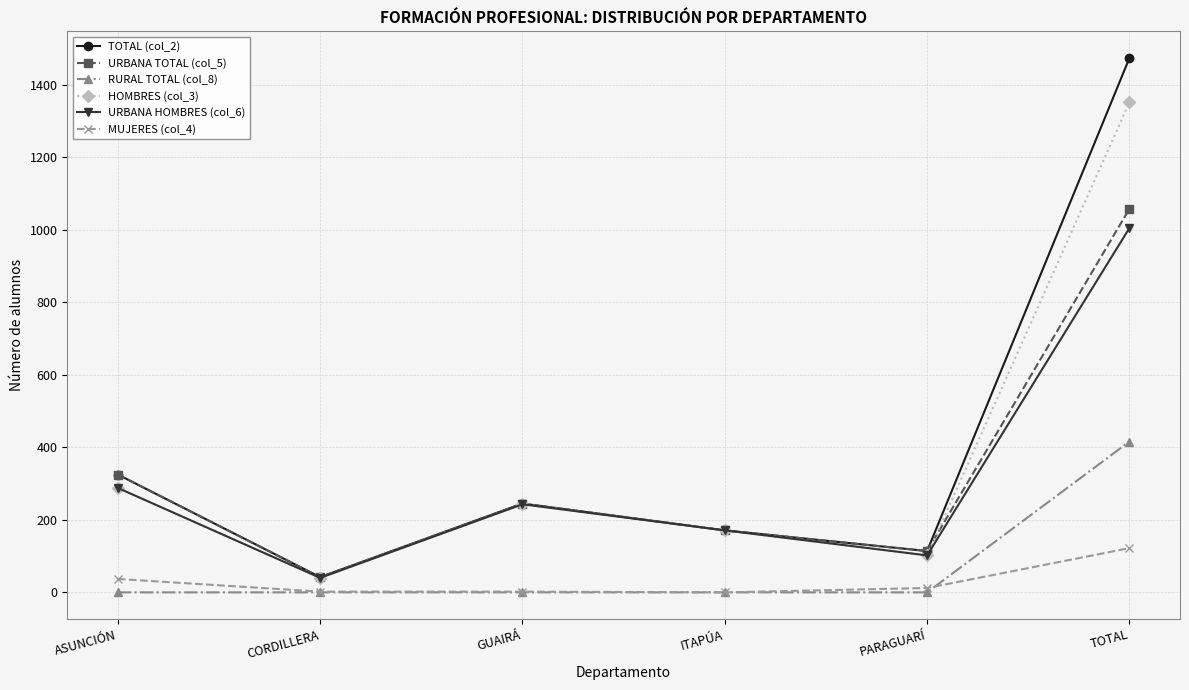

Count the number of data series in this chart.

6